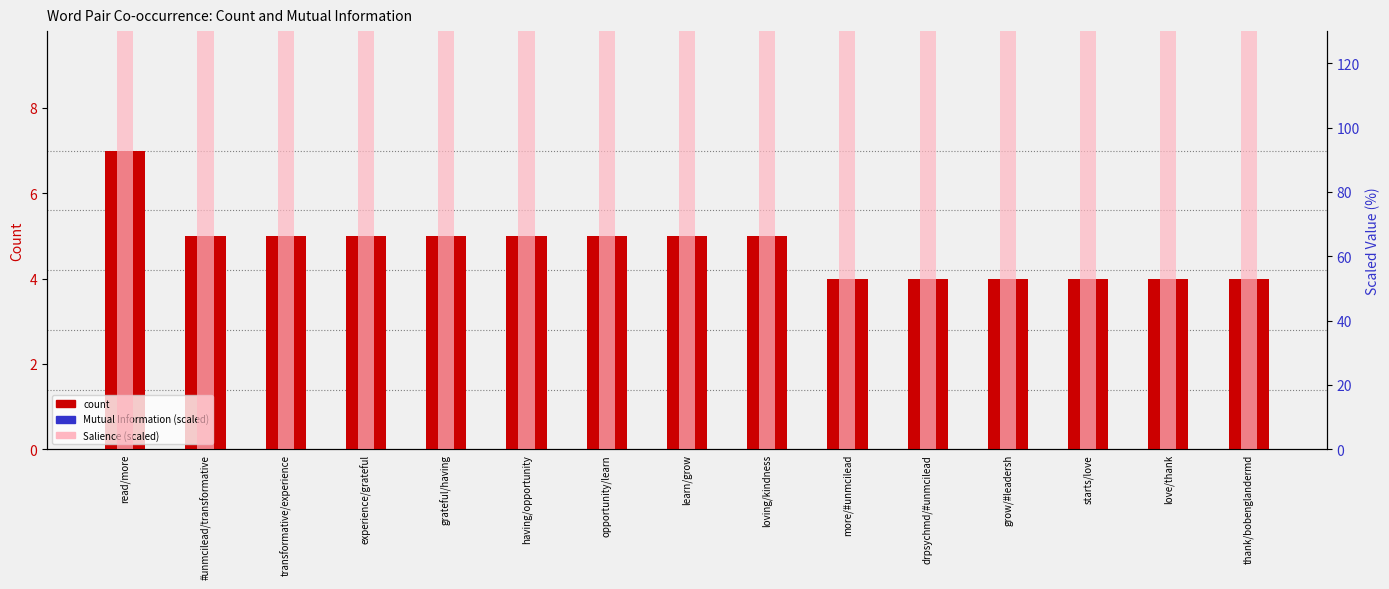

Which series contains the lowest Y value?

count